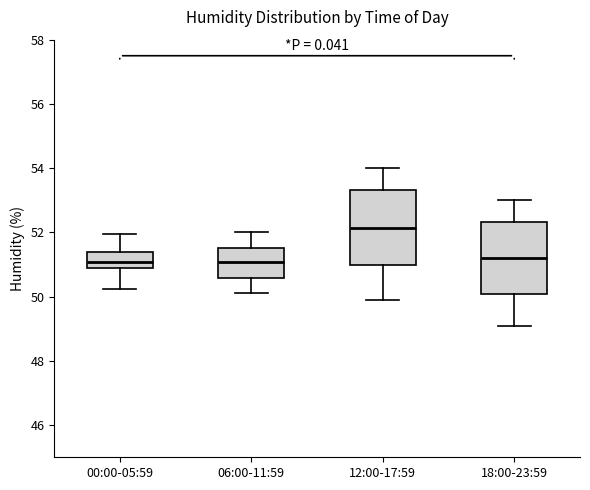

Which box's median line is the highest?

12:00-17:59